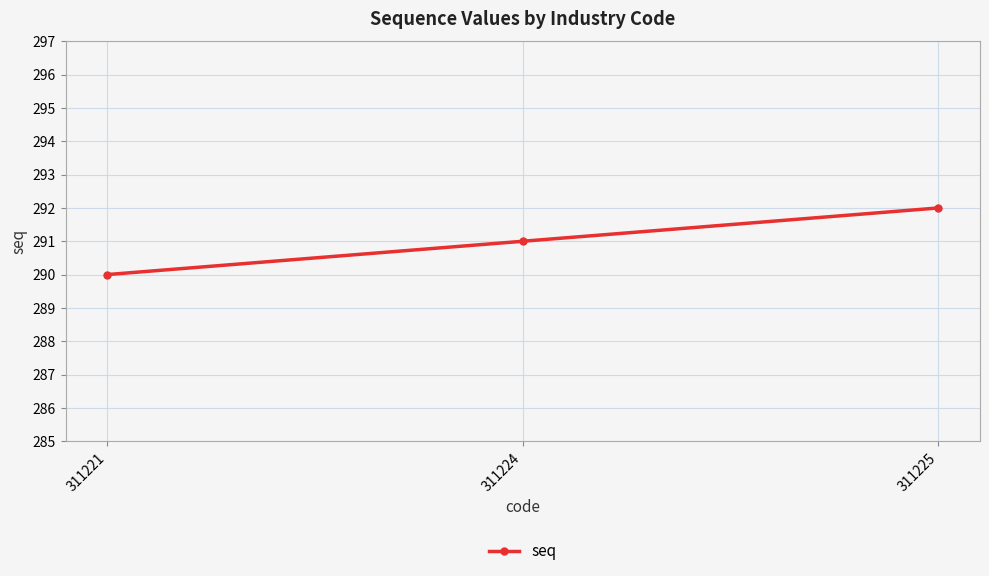

What is the value of the 1st point from the left?

290